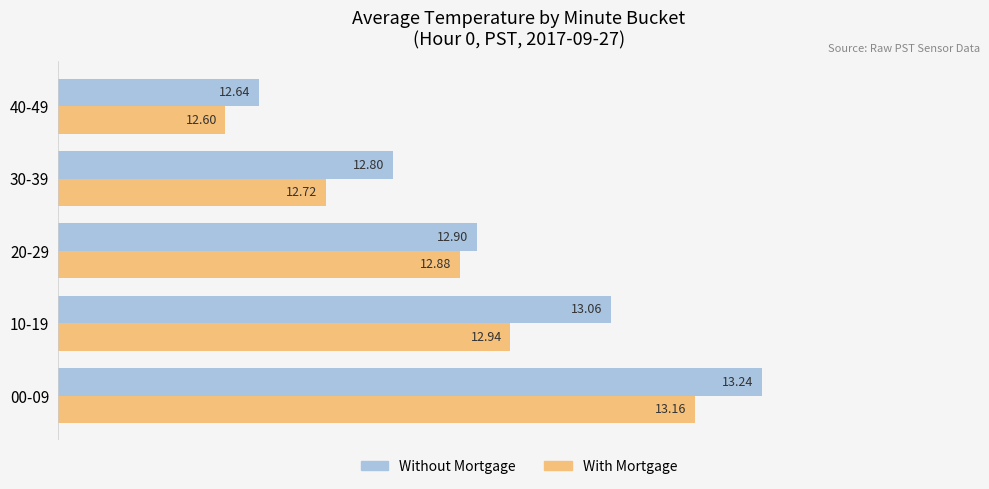

Which series has the widest spread of values?

Without Mortgage